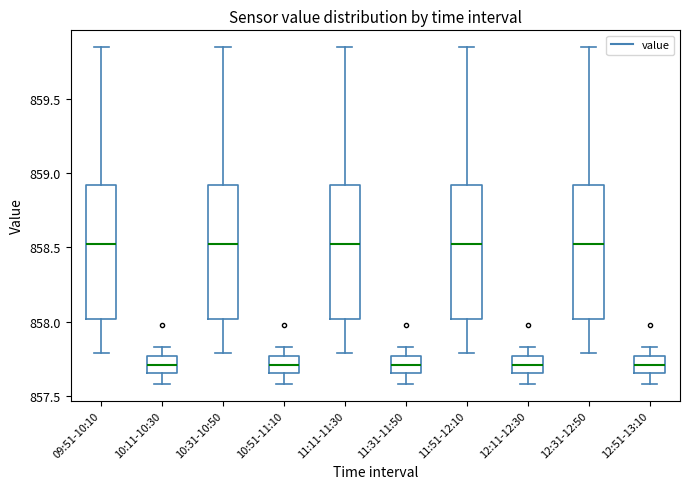

Where is the upper edge of the box for 12:31-12:50 on the y-axis? The values are not printed on the chart, so give them approximately, as read against the axis.

858.90